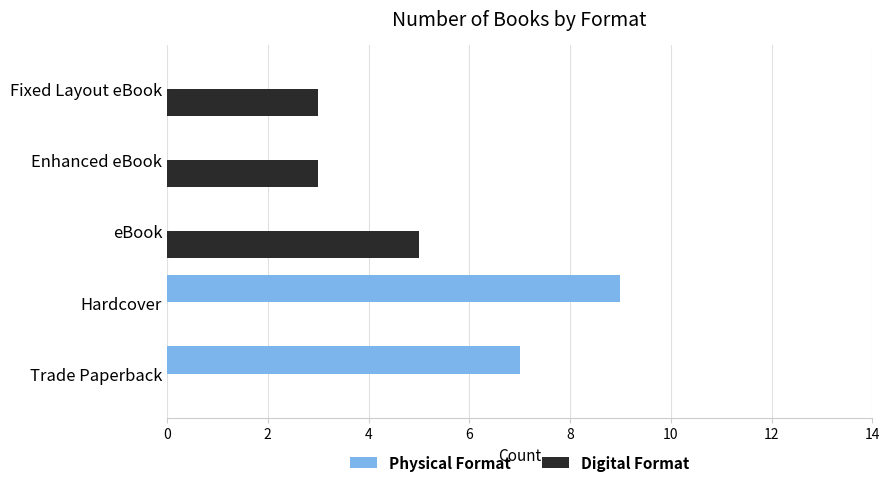

Where is Physical Format nearest to the value 4?

Trade Paperback